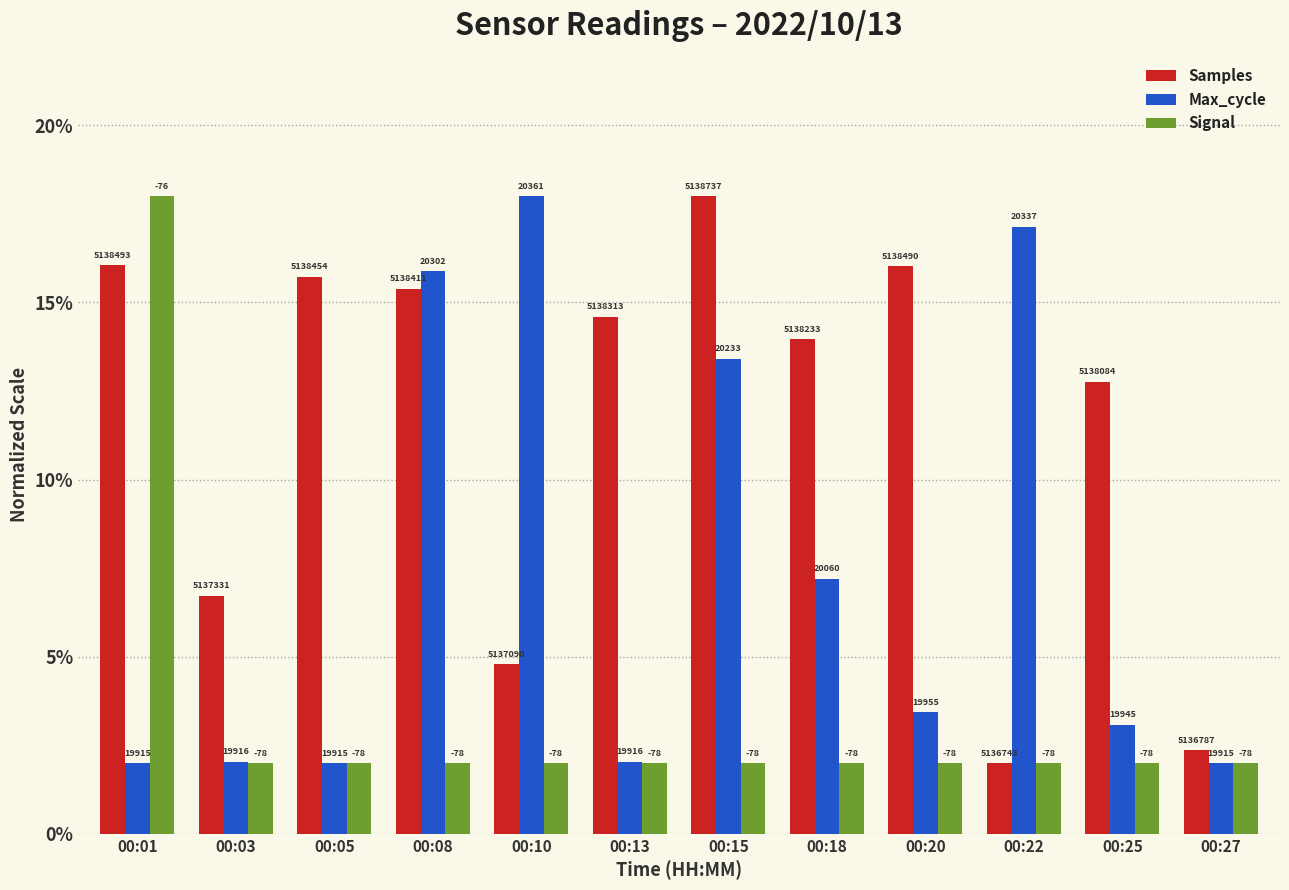

How many bars are there in total?

36